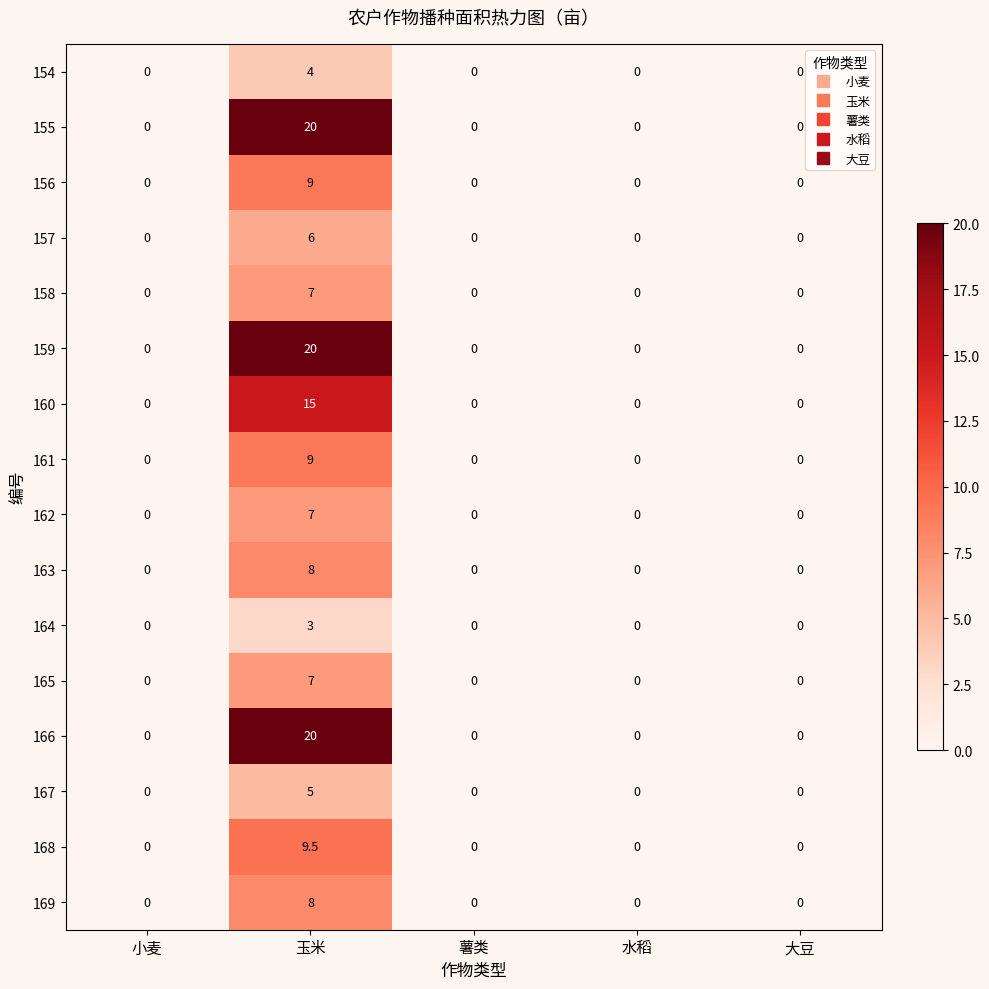

How many values in the 165 series exceed 0?

1